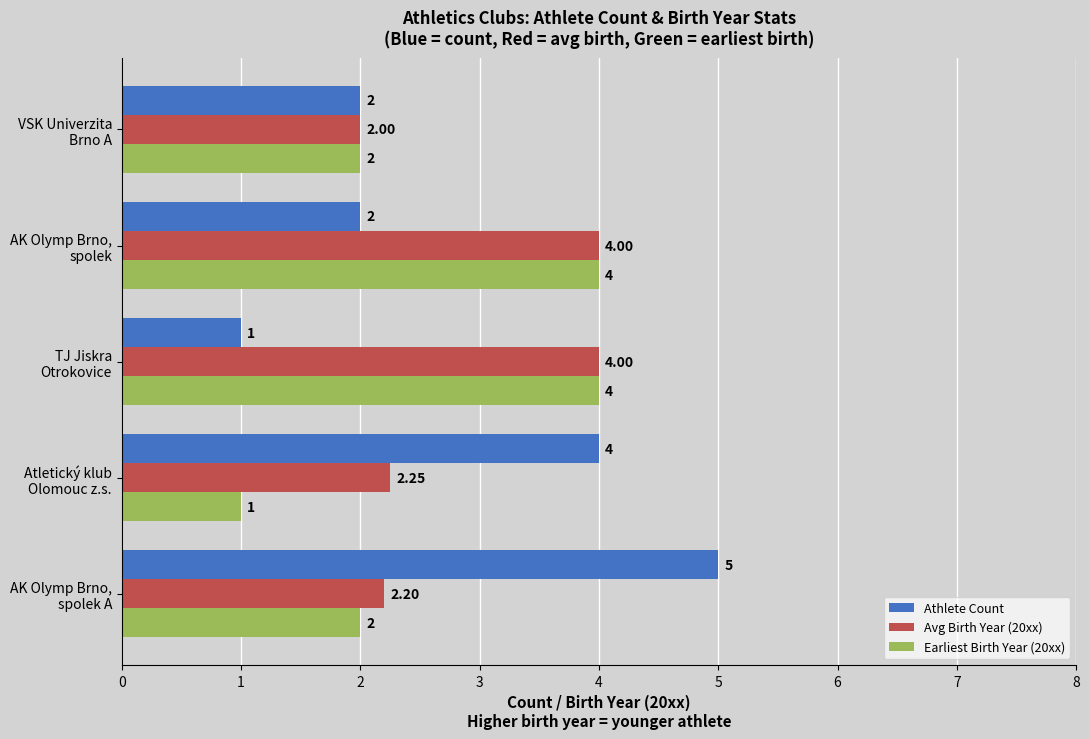

Which series has the largest total across all categories?

Avg Birth Year (20xx)